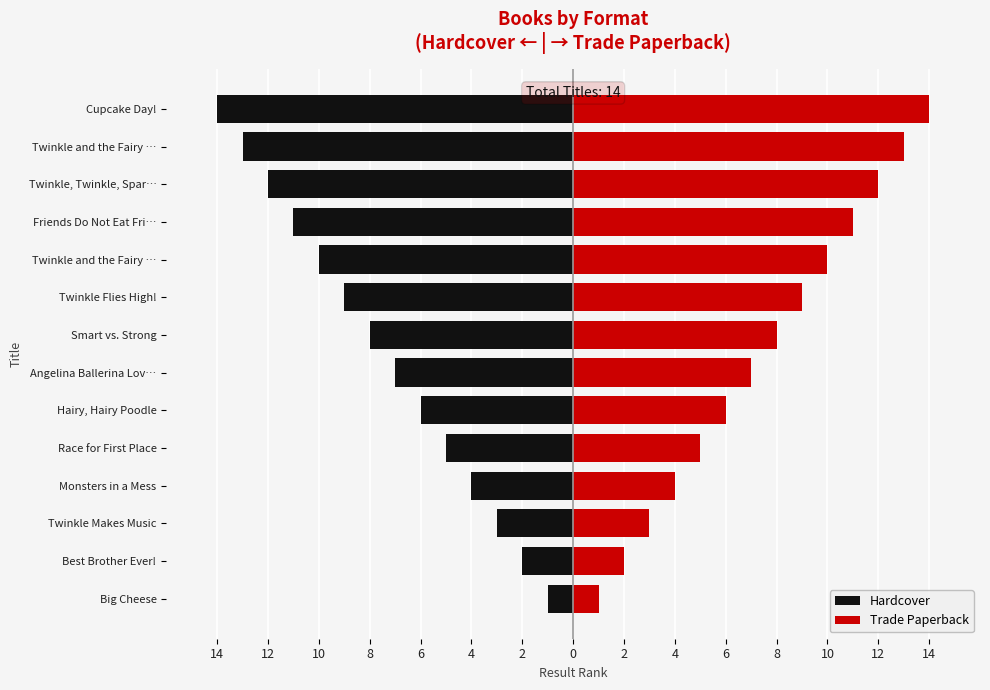

Which series has the widest spread of values?

Hardcover